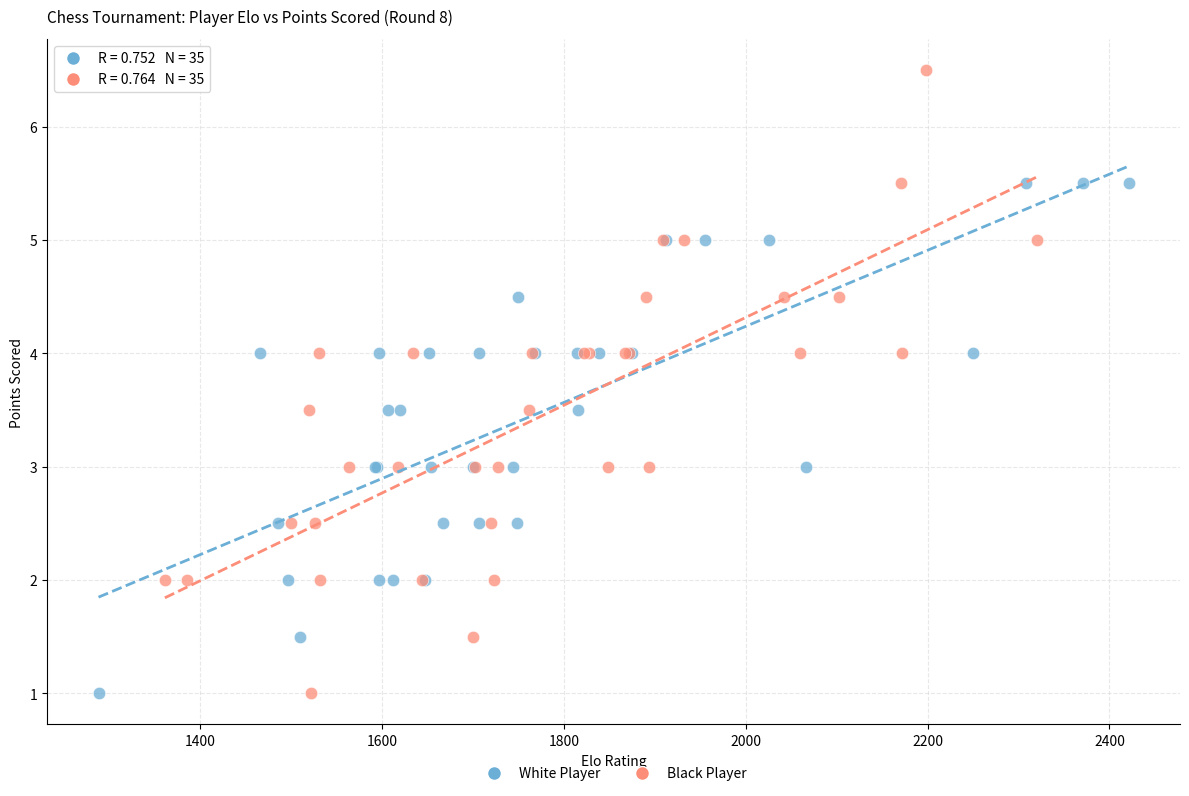

Which series contains the highest Y value?

Black Player